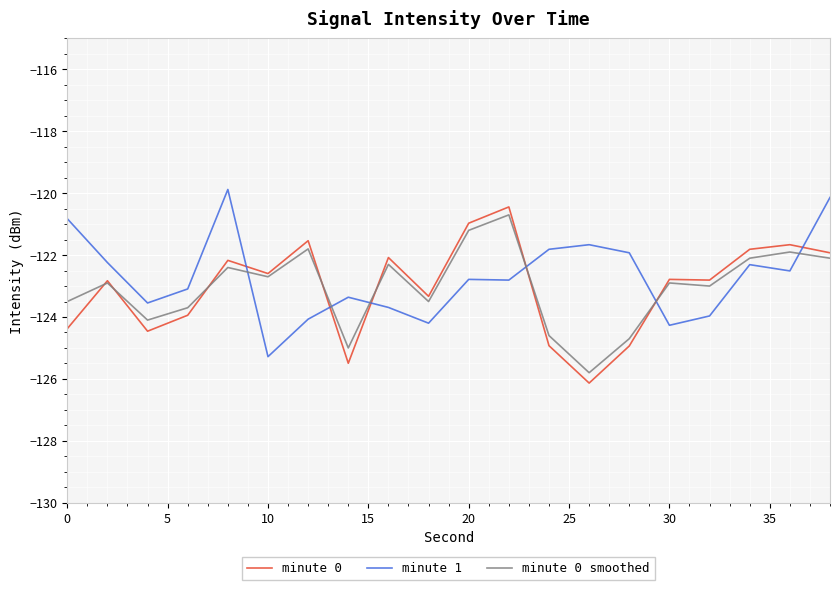

What are all the series names shown in the legend?

minute 0, minute 1, minute 0 smoothed